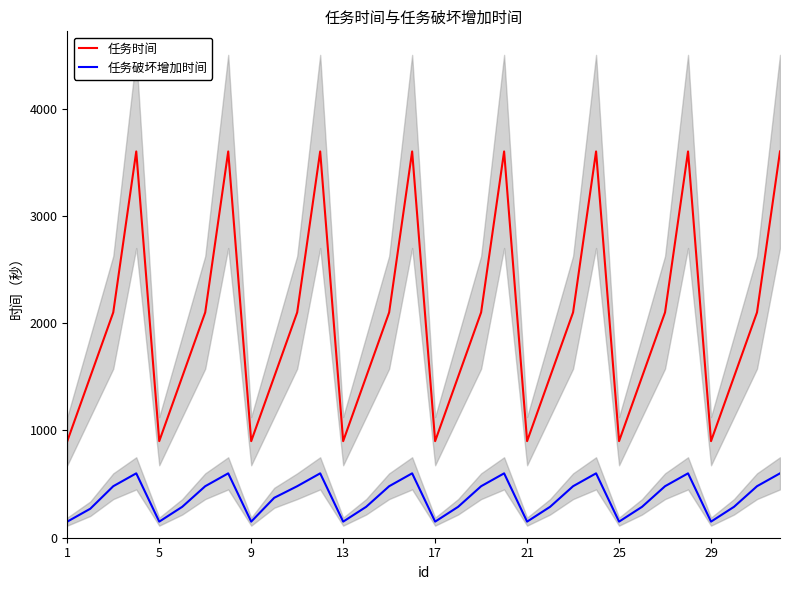

What is the highest value of the 任务破坏增加时间 series?

600